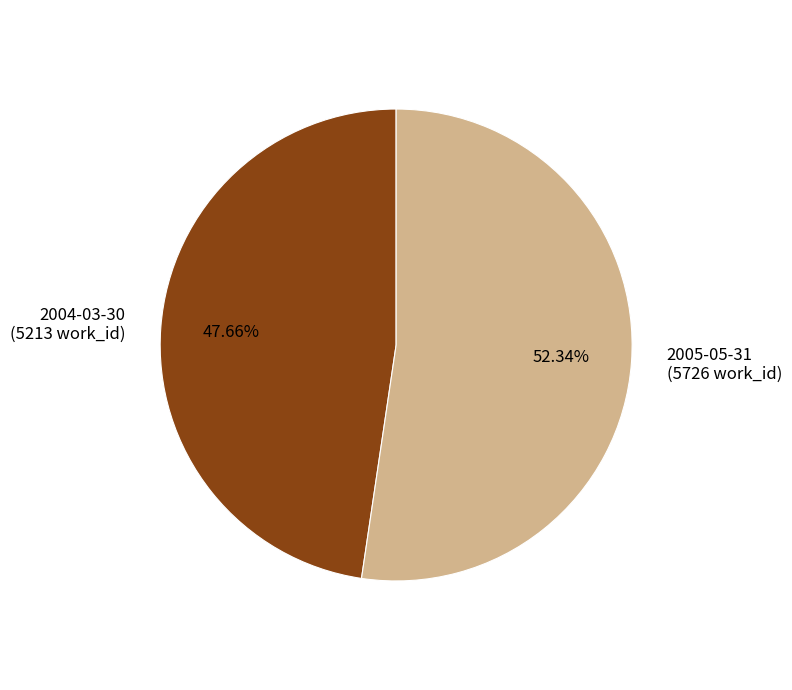

The 2004-03-30 slice represents 48% of the pie. True or false?

True